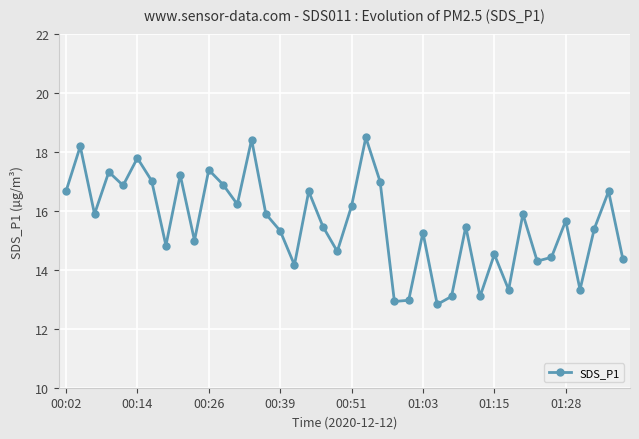

How many points are lower than both their immediate neighbors (excluding endpoints)?

13